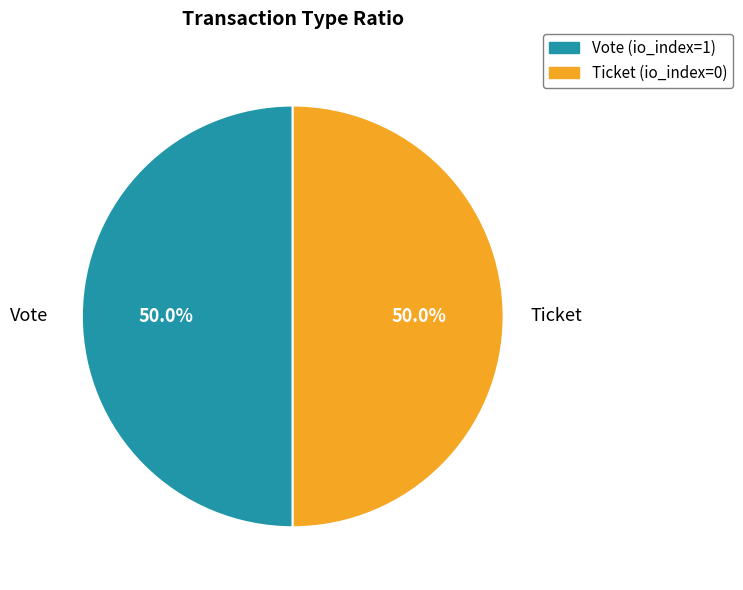

How many segments does this pie chart have?

2